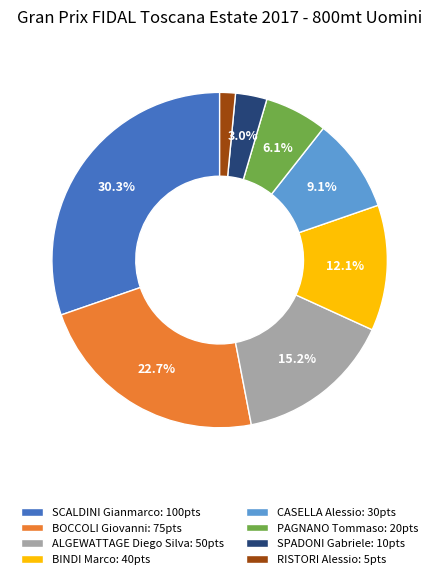

Is there any slice that represents more than half of the pie?

No